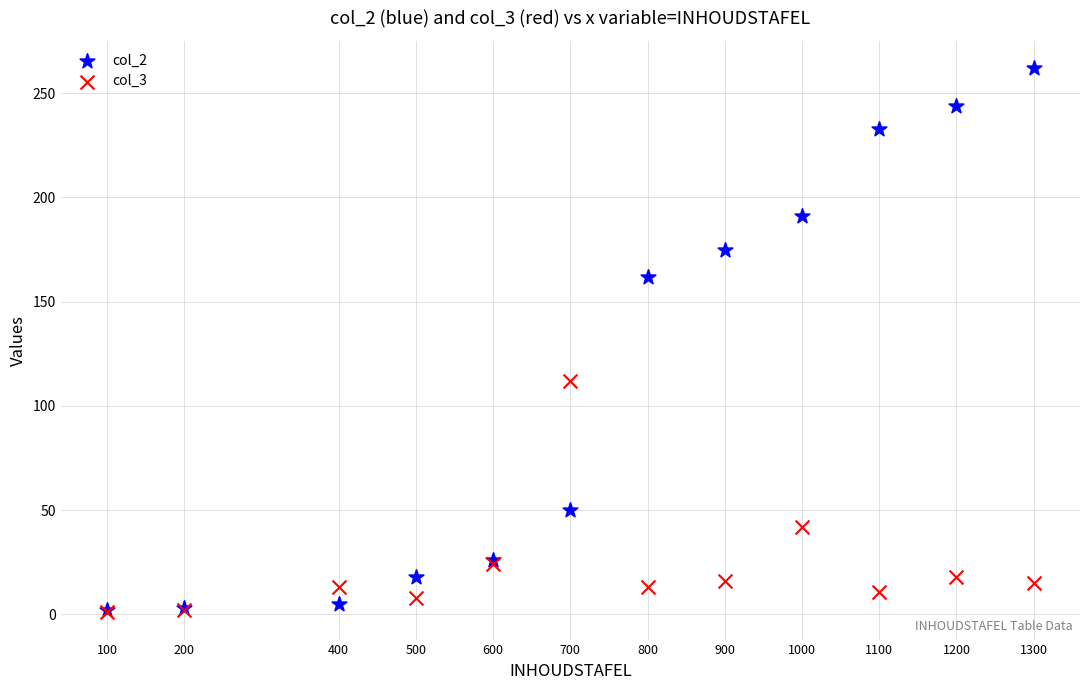

Across all series, what Y value is closest to 131?

112